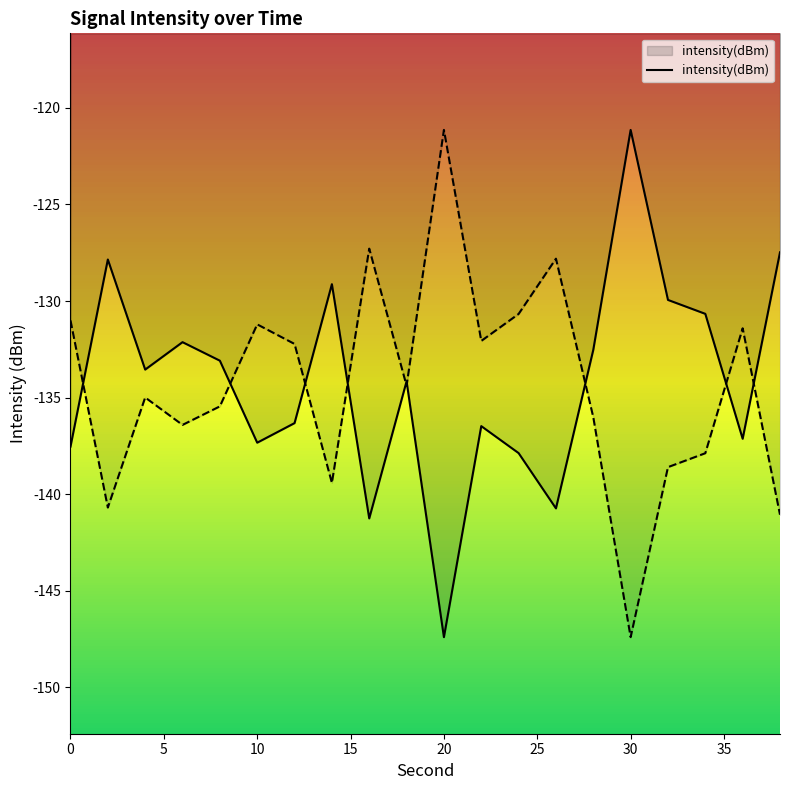

What is the smallest value displayed?

-147.4